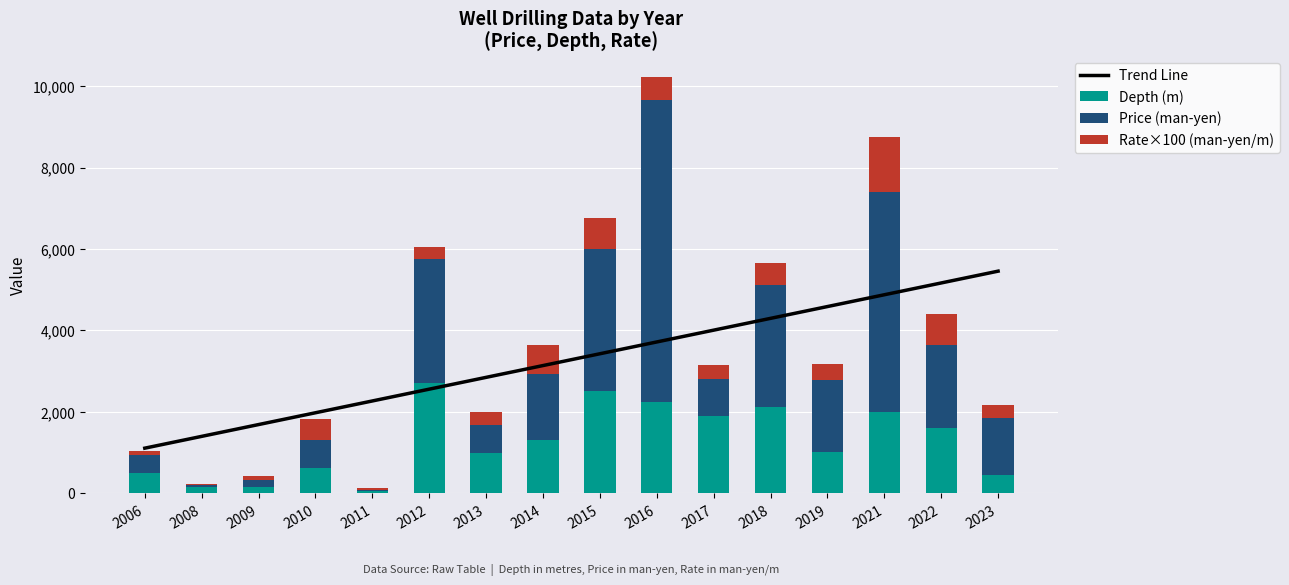

Are the bars horizontal?

No